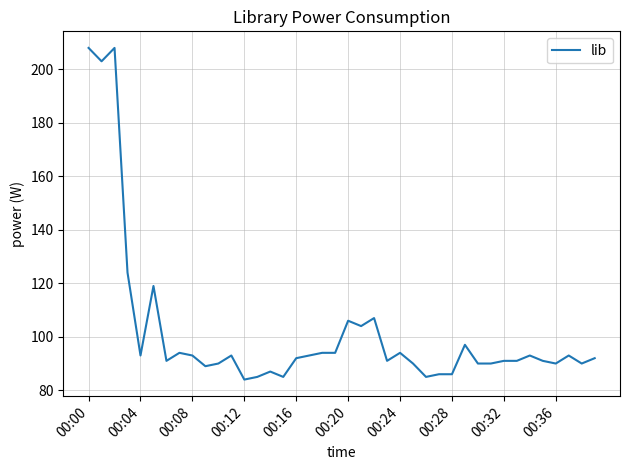

What is the difference between the maximum and minimum values?

124